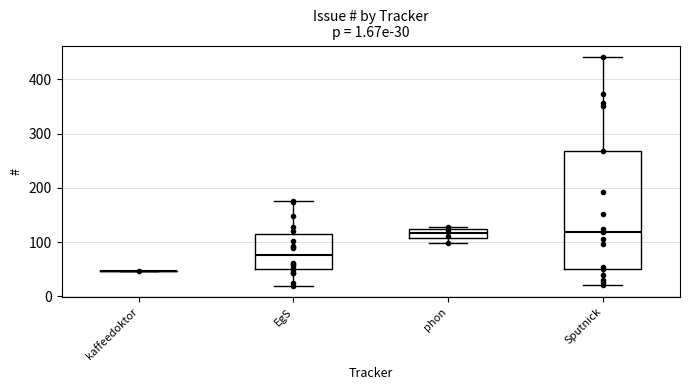

Which box is the tallest, from its lower edge to its upper edge?

Sputnick